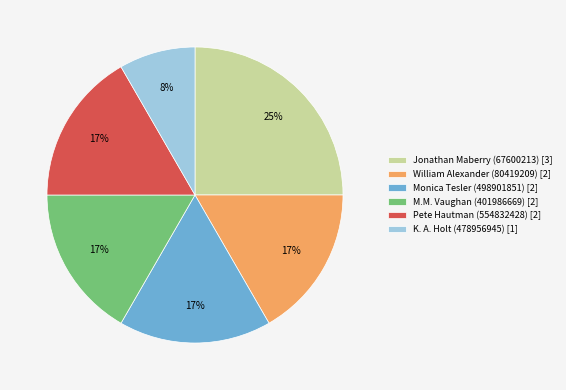

Which has a higher value, K. A. Holt (478956945) [1] or Jonathan Maberry (67600213) [3]?

Jonathan Maberry (67600213) [3]